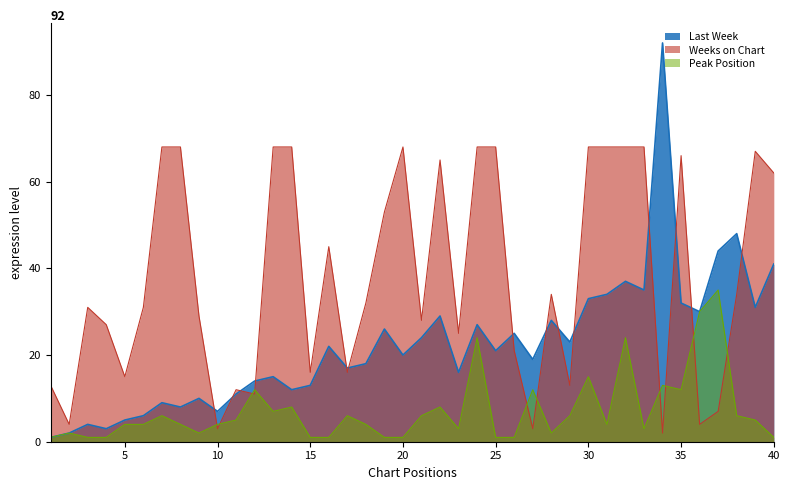

What value does the Weeks on Chart series have at 33, to the nearest 5?

70